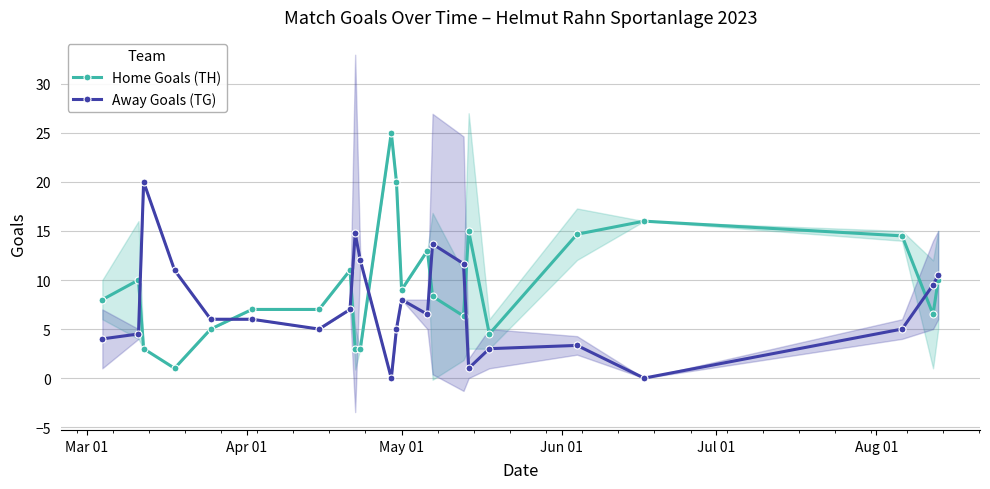

True or false: Home Goals (TH) and Away Goals (TG) intersect in this chart.

True